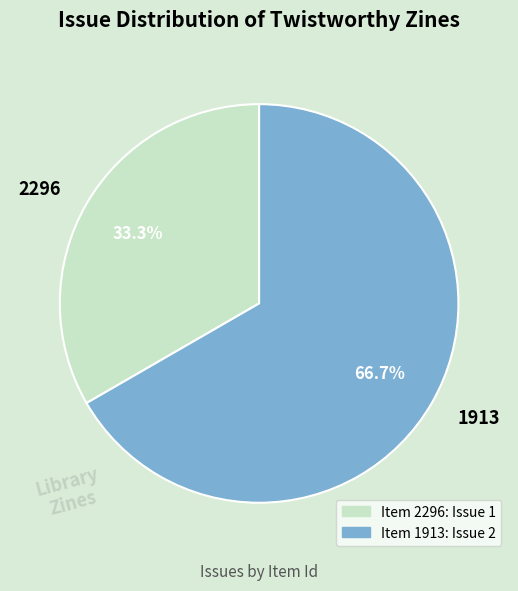

To the nearest percent, what is the average slice percentage?

50%